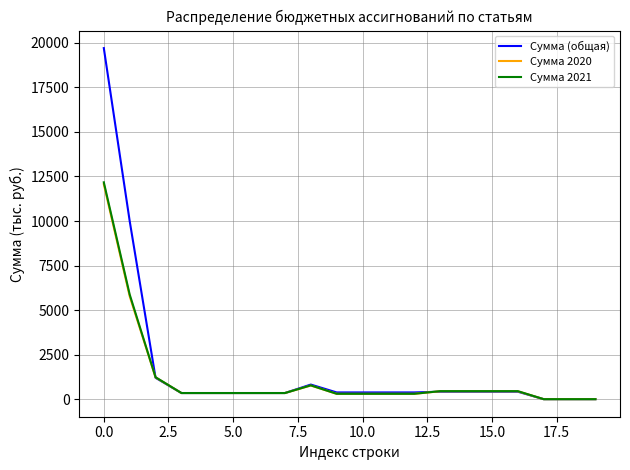

What is the maximum value for Сумма 2021?

12172.3